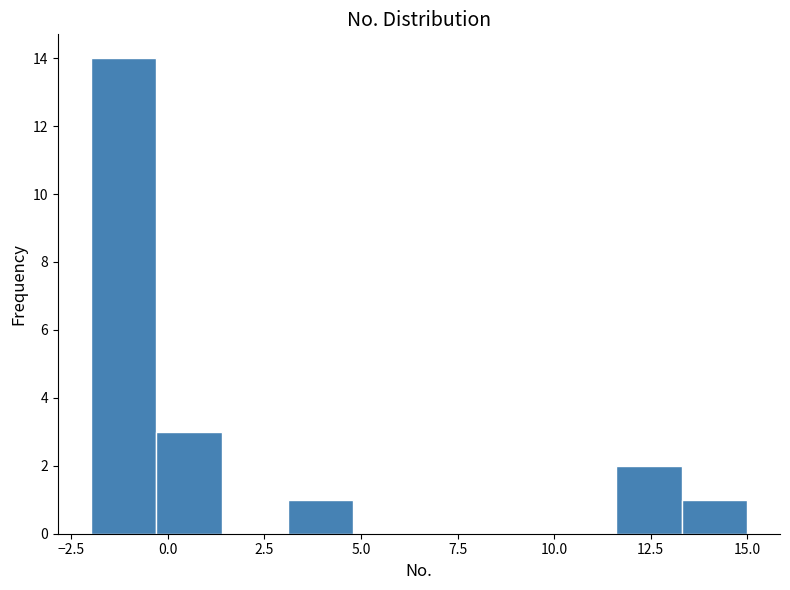

Read against the x-axis, roughly where is the centre of the tallest bar?

-1.0